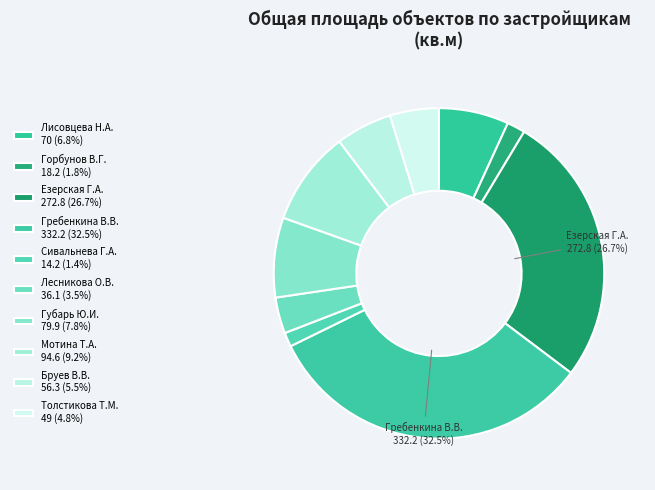

How many slices are in this pie chart?

10